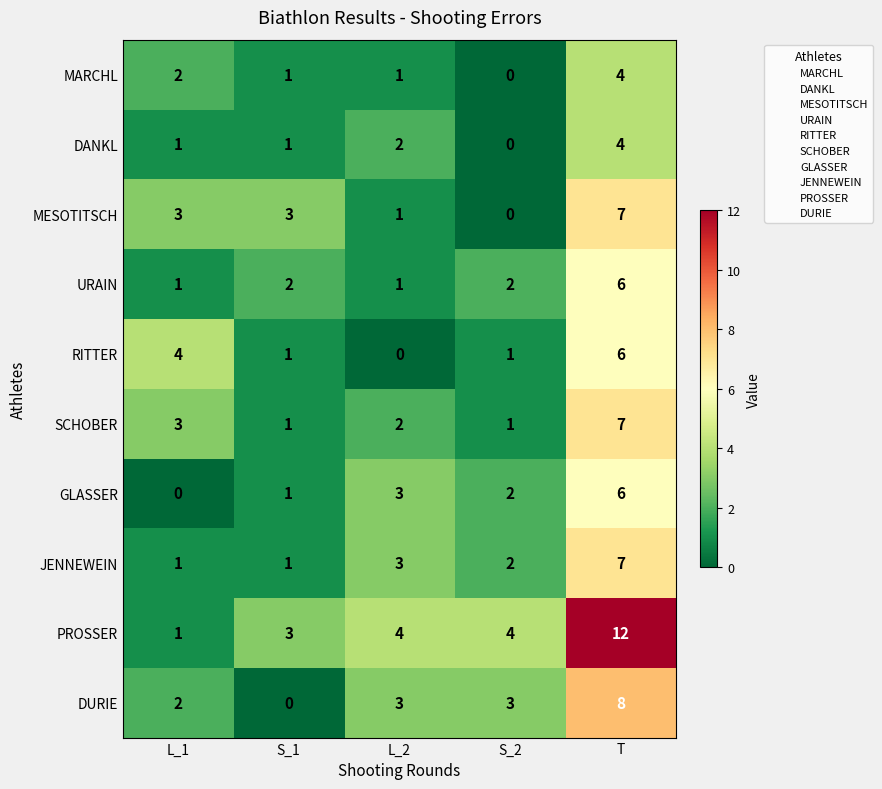

What is the sum of all RITTER values?

12